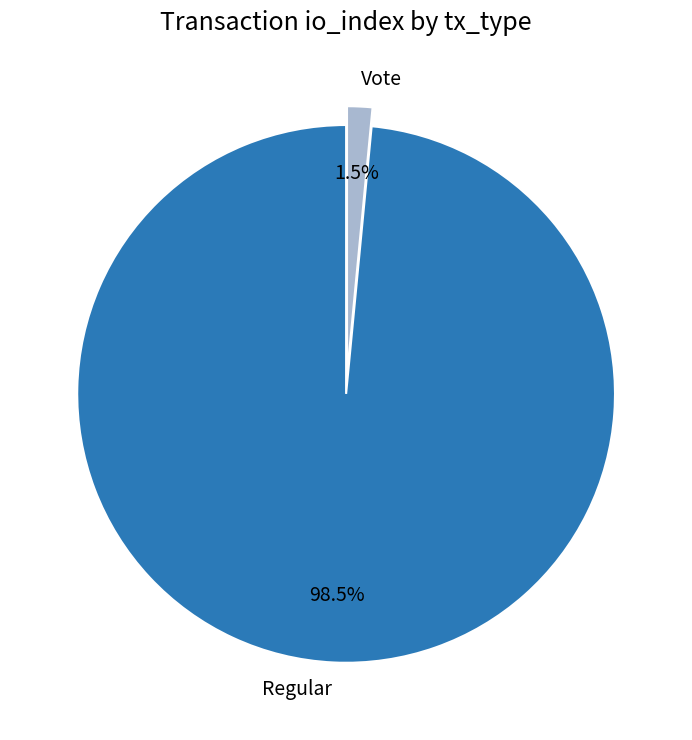

How many segments does this pie chart have?

2